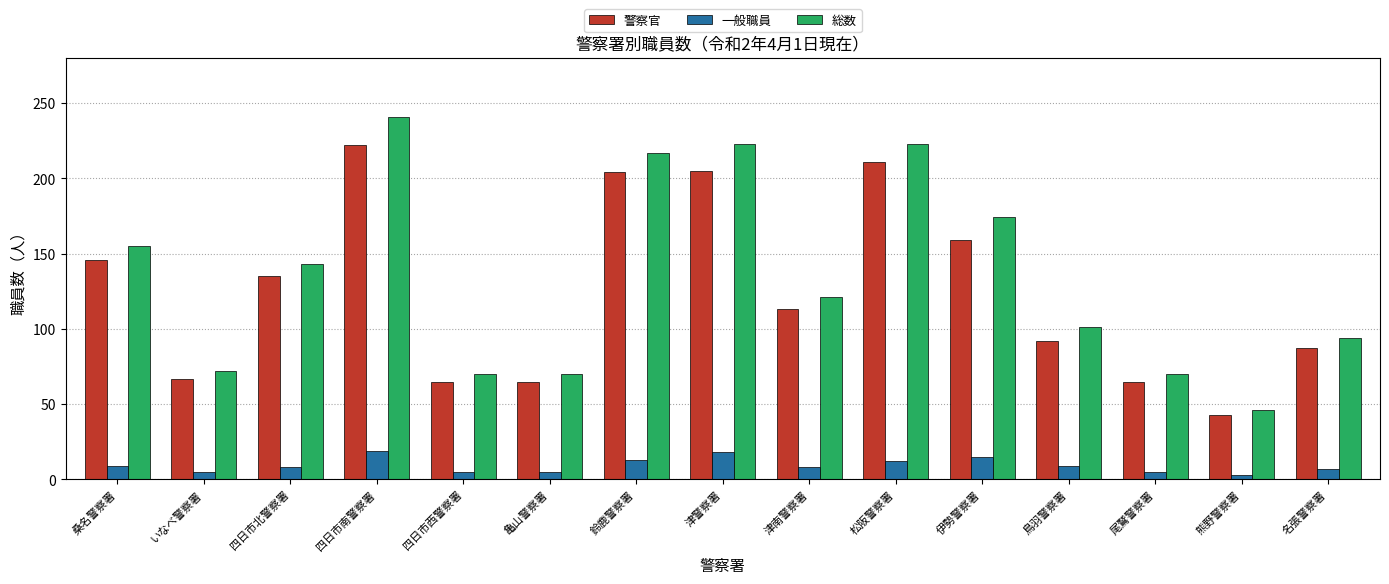

At how many categories does at least one series exceed 187?

4